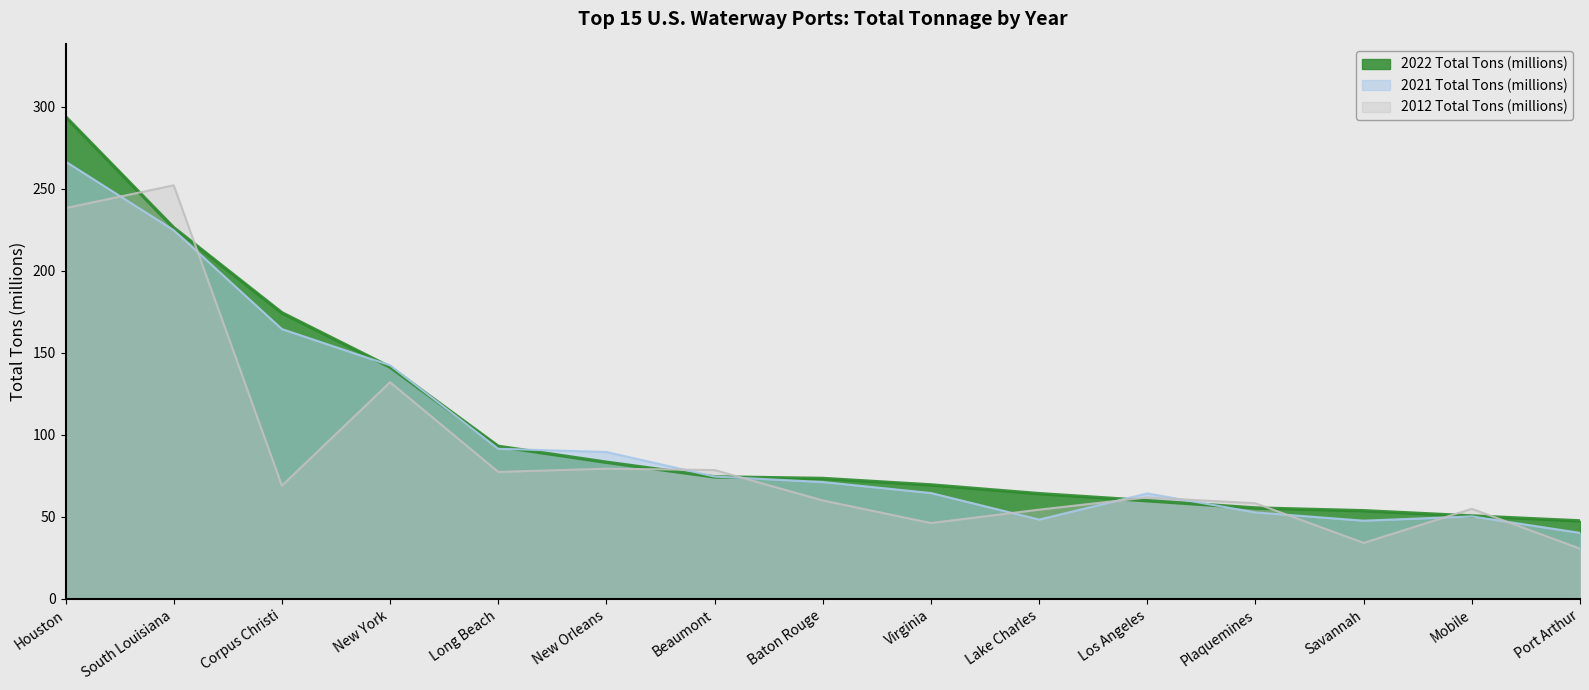

Rank the series by their maximum value, from lowest to highest.

2012 Total Tons (millions), 2021 Total Tons (millions), 2022 Total Tons (millions)